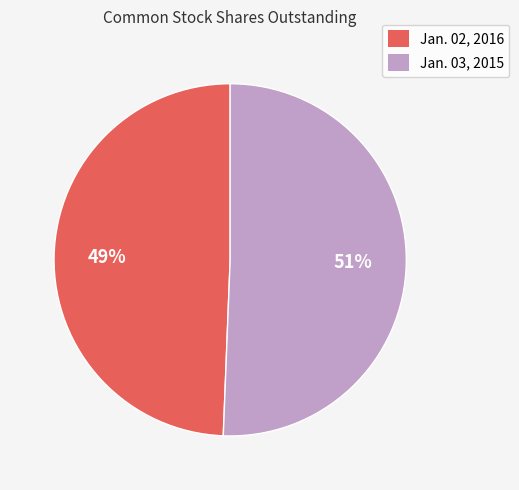

To the nearest percent, what is the average slice percentage?

50%